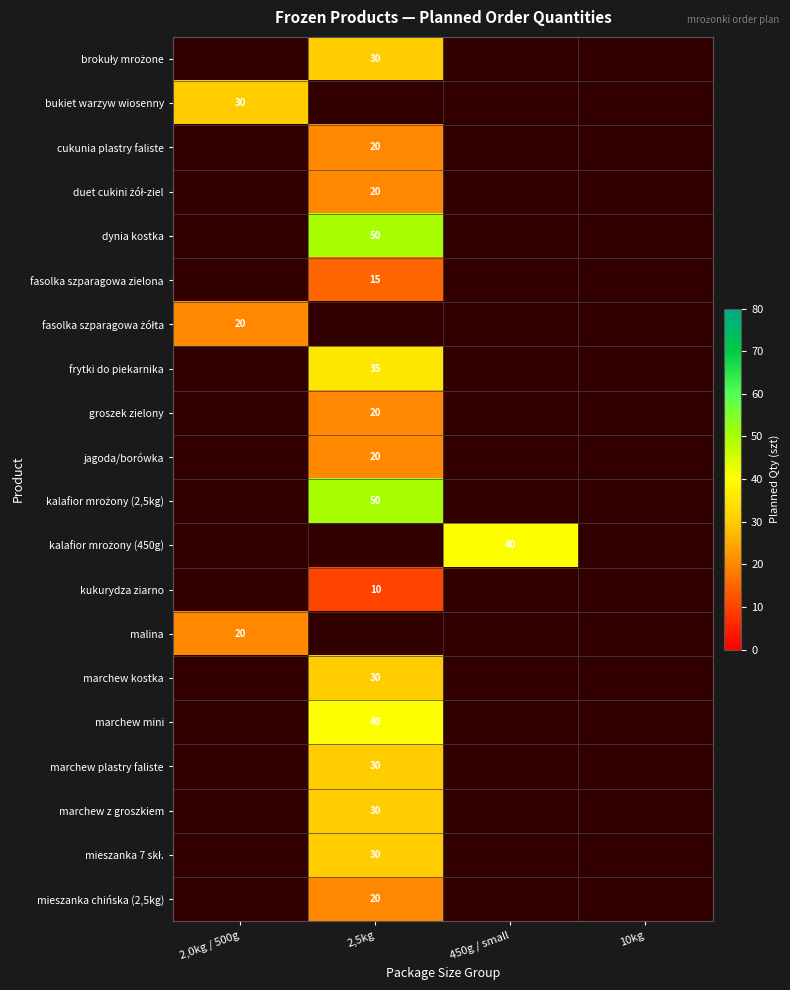

Is it true that jagoda/borówka equals 20 at 2,5kg?

True